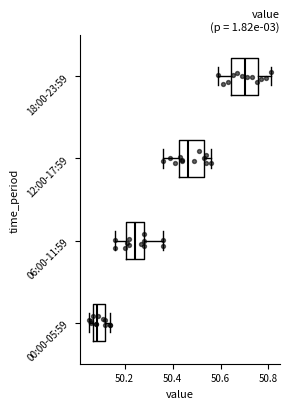

Reading bottom to top, transcribe this box plot: for each box, give where its median line is, the range the box spans, and where its two whiskers end, as read against the x-axis. The values are not printed on the chart, so give them approximately, as read against the axis.

00:00-05:59: median 50.08, box 50.06 to 50.12, whiskers 50.06 (just left of the box's left edge) to 50.14
06:00-11:59: median 50.24, box 50.20 to 50.28, whiskers 50.16 to 50.36
12:00-17:59: median 50.46, box 50.42 to 50.54, whiskers 50.36 to 50.56
18:00-23:59: median 50.70, box 50.64 to 50.76, whiskers 50.60 to 50.82